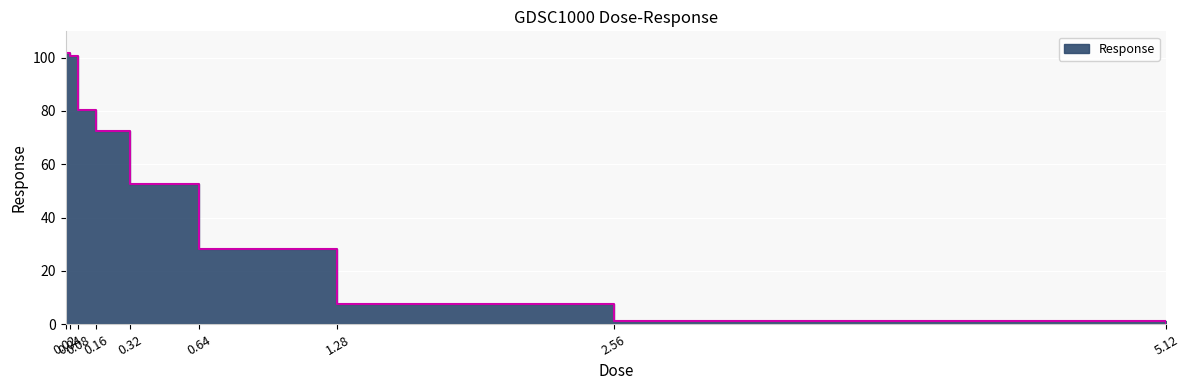

What is the change in value from 0.08 to 5.12?

-80.0